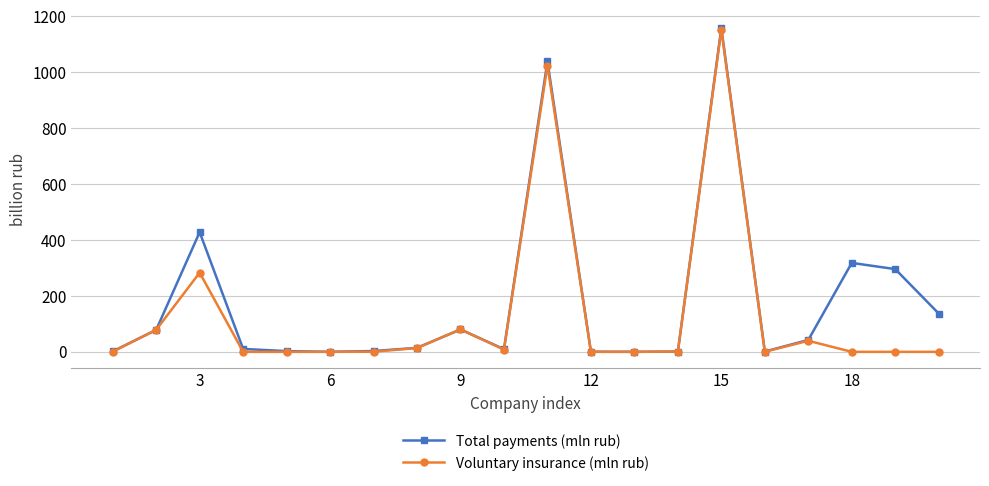

True or false: Total payments (mln rub) has more than 1 points higher than both neighbors.

True